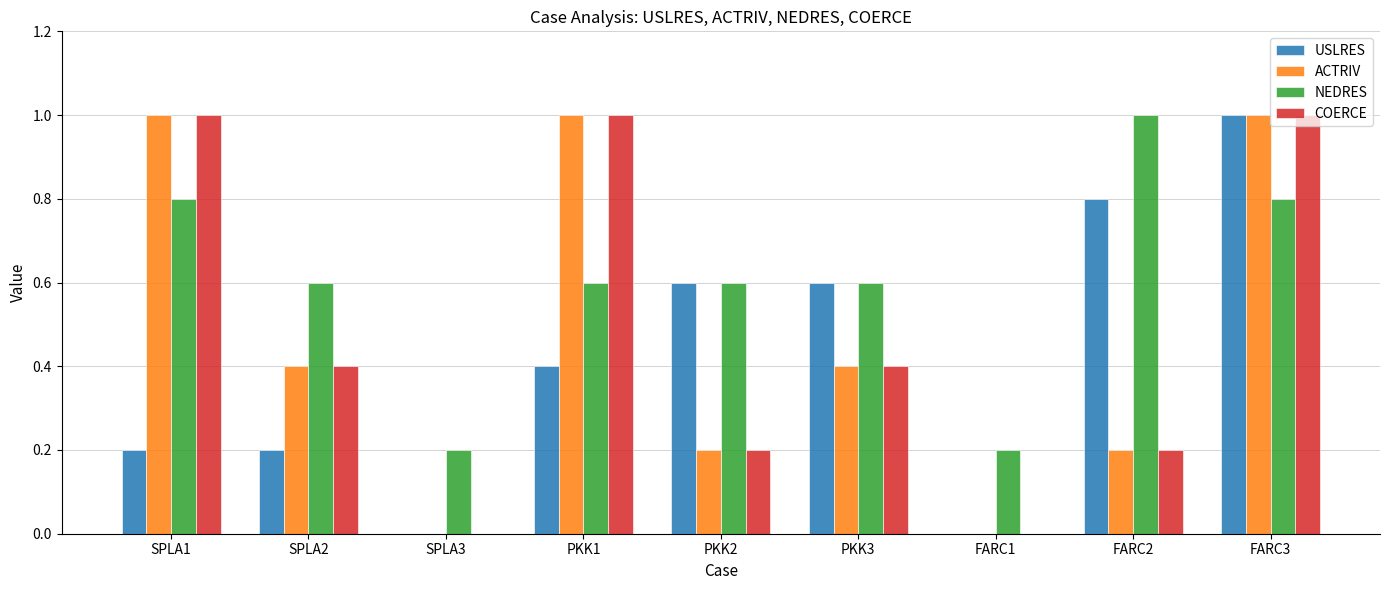

Are the bars horizontal?

No